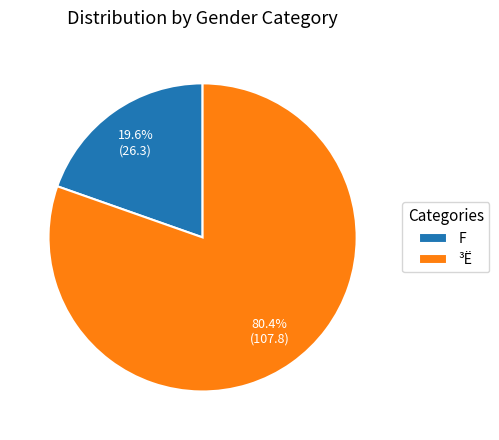

Is there a majority slice in this chart?

Yes